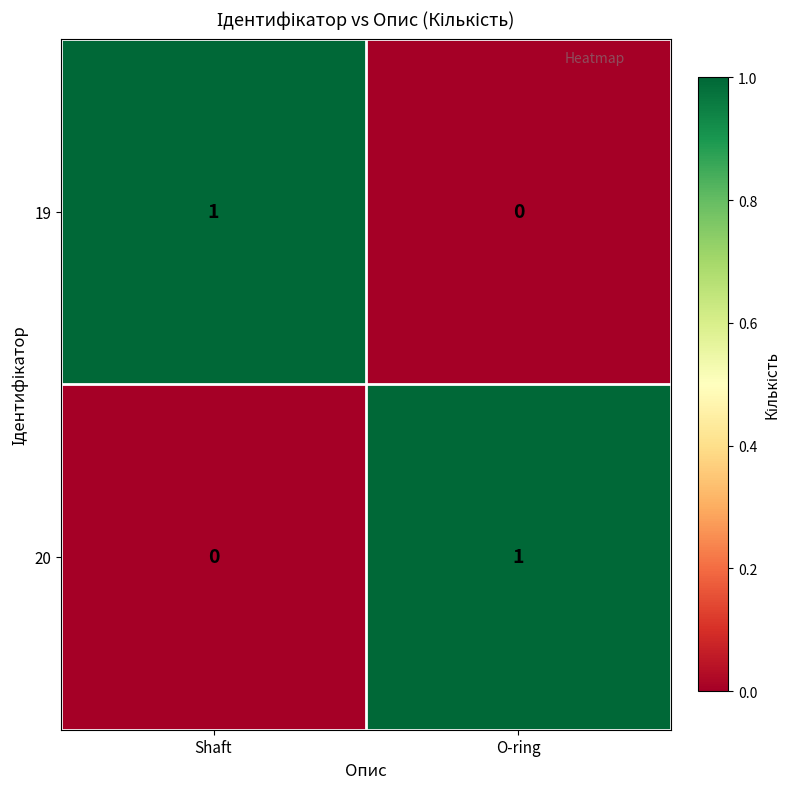

Where is 20 nearest to the value 0?

Shaft